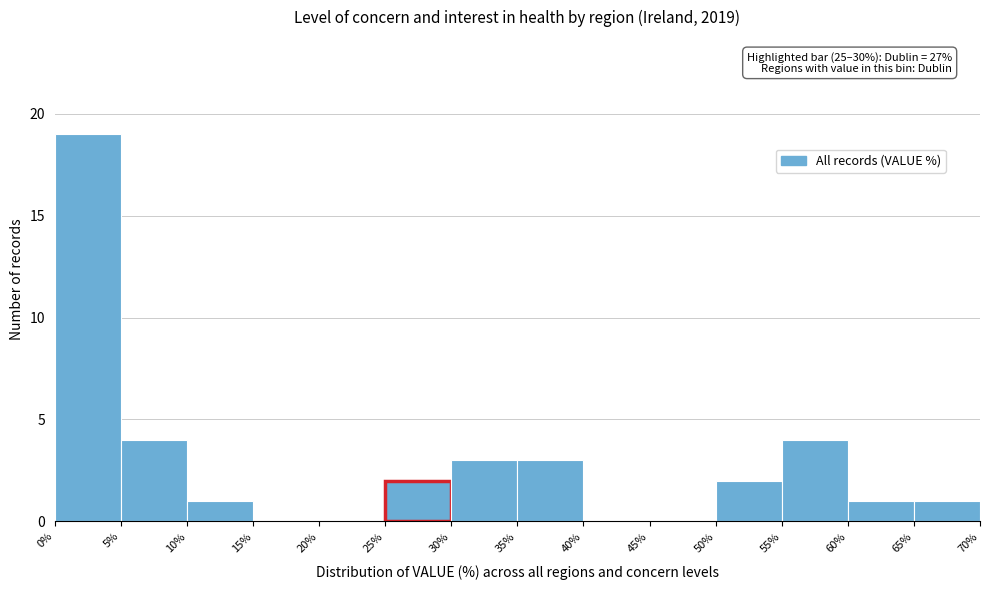

Which range on the x-axis has the tallest bar?

0% to 5%